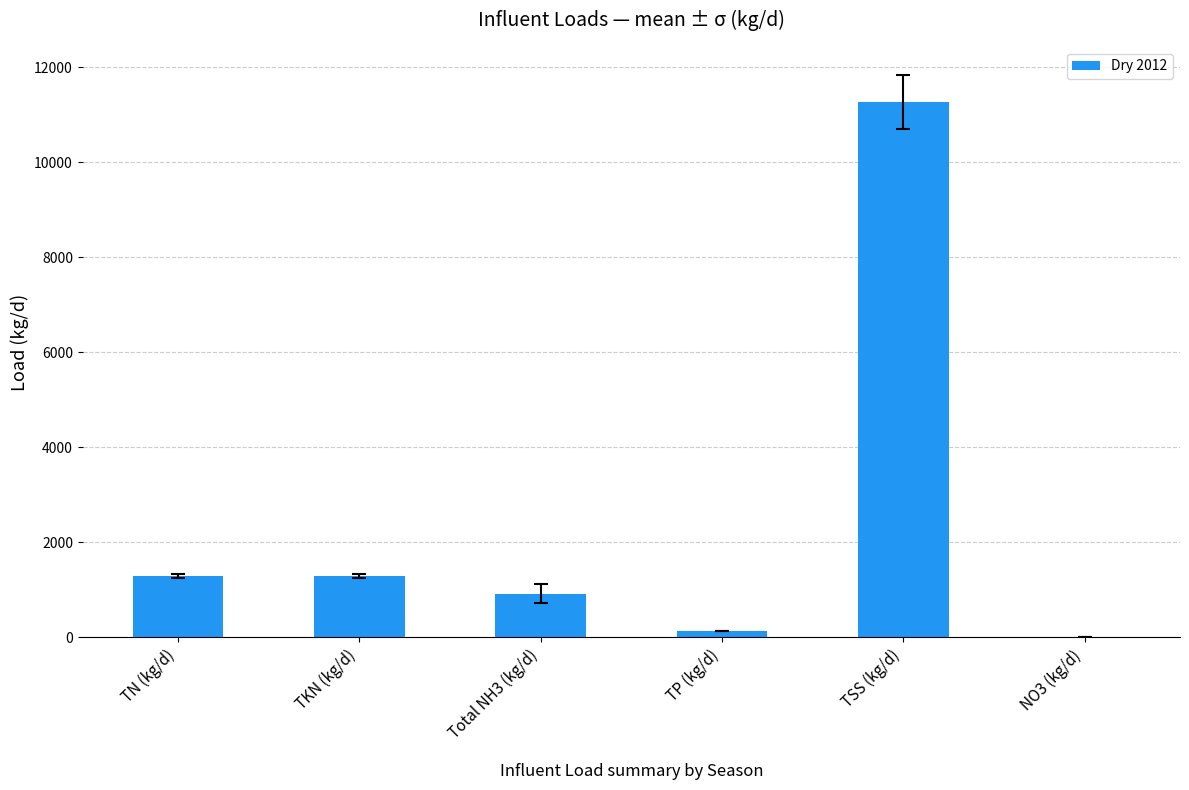

What is the sum of all values?

14920.1